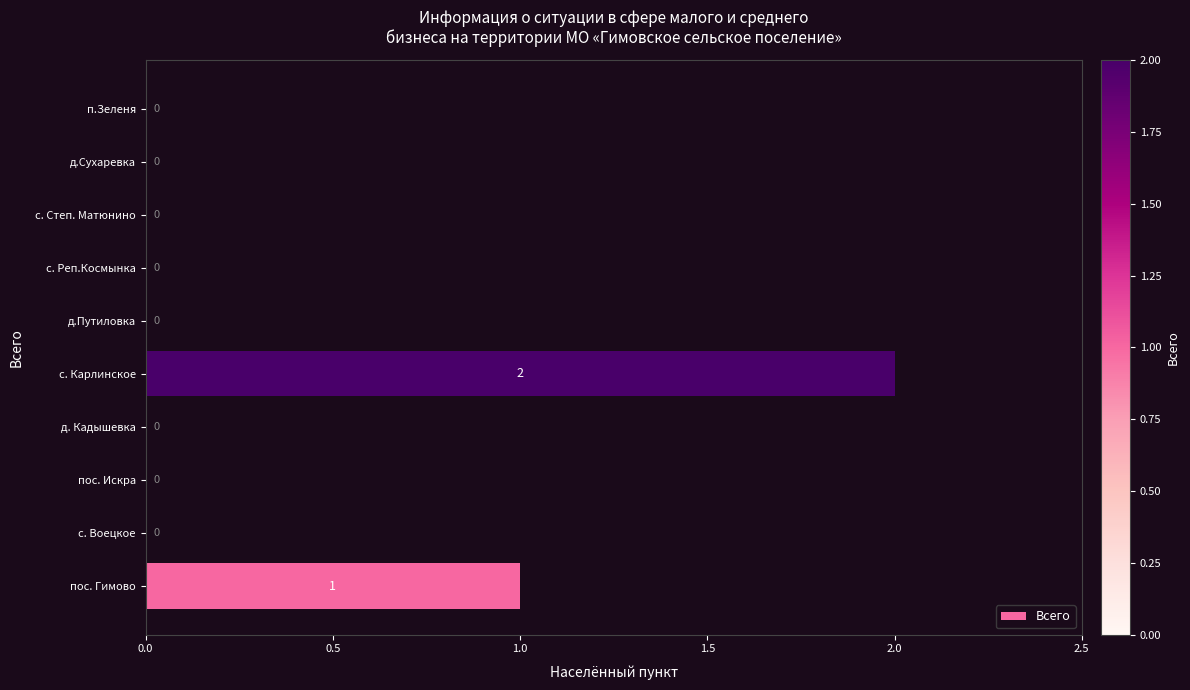

The value at с. Карлинское is 2. True or false?

True